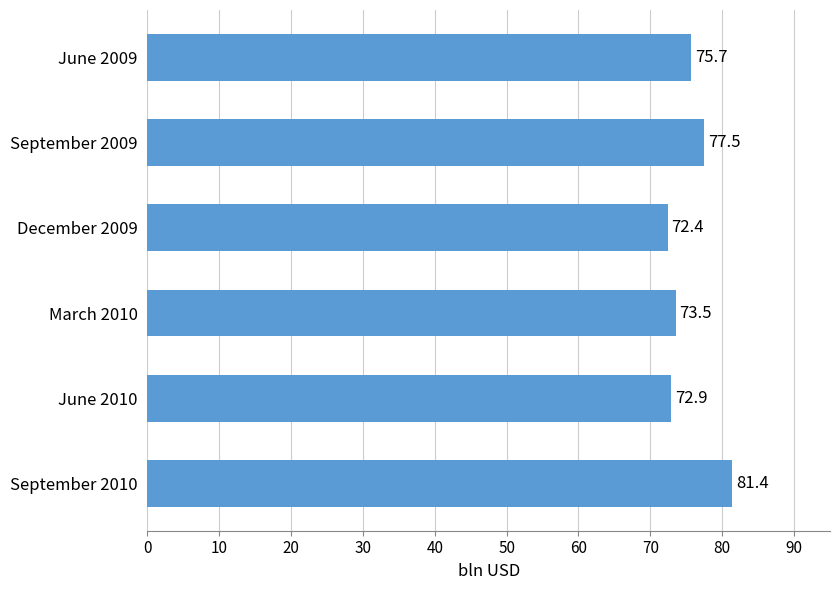

What value does the data have at March 2010?

73.5